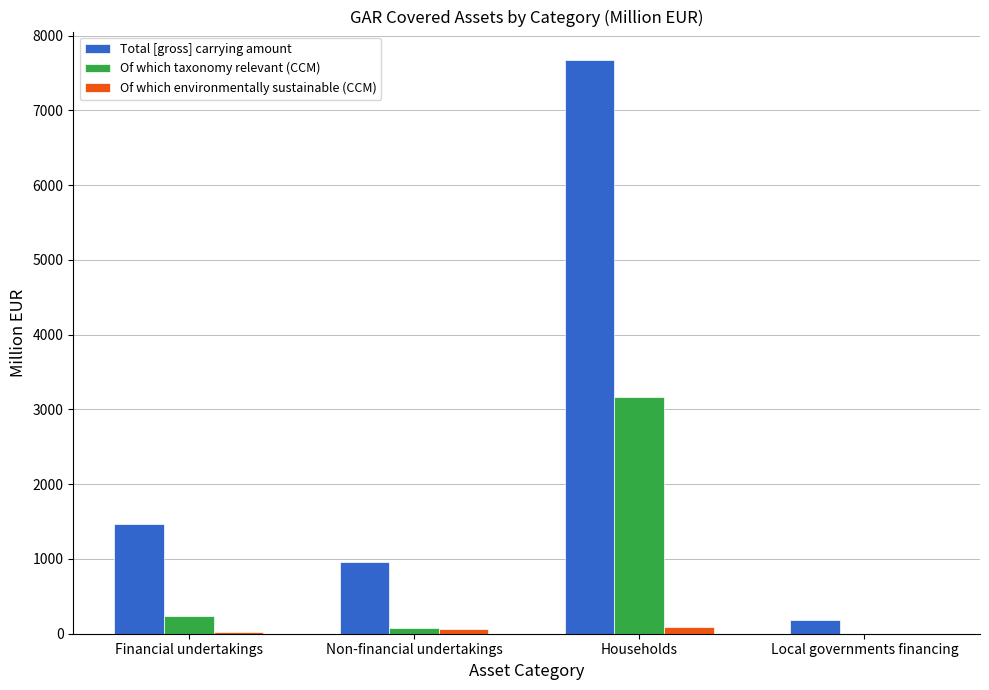

What are all the series names shown in the legend?

Total [gross] carrying amount, Of which taxonomy relevant (CCM), Of which environmentally sustainable (CCM)